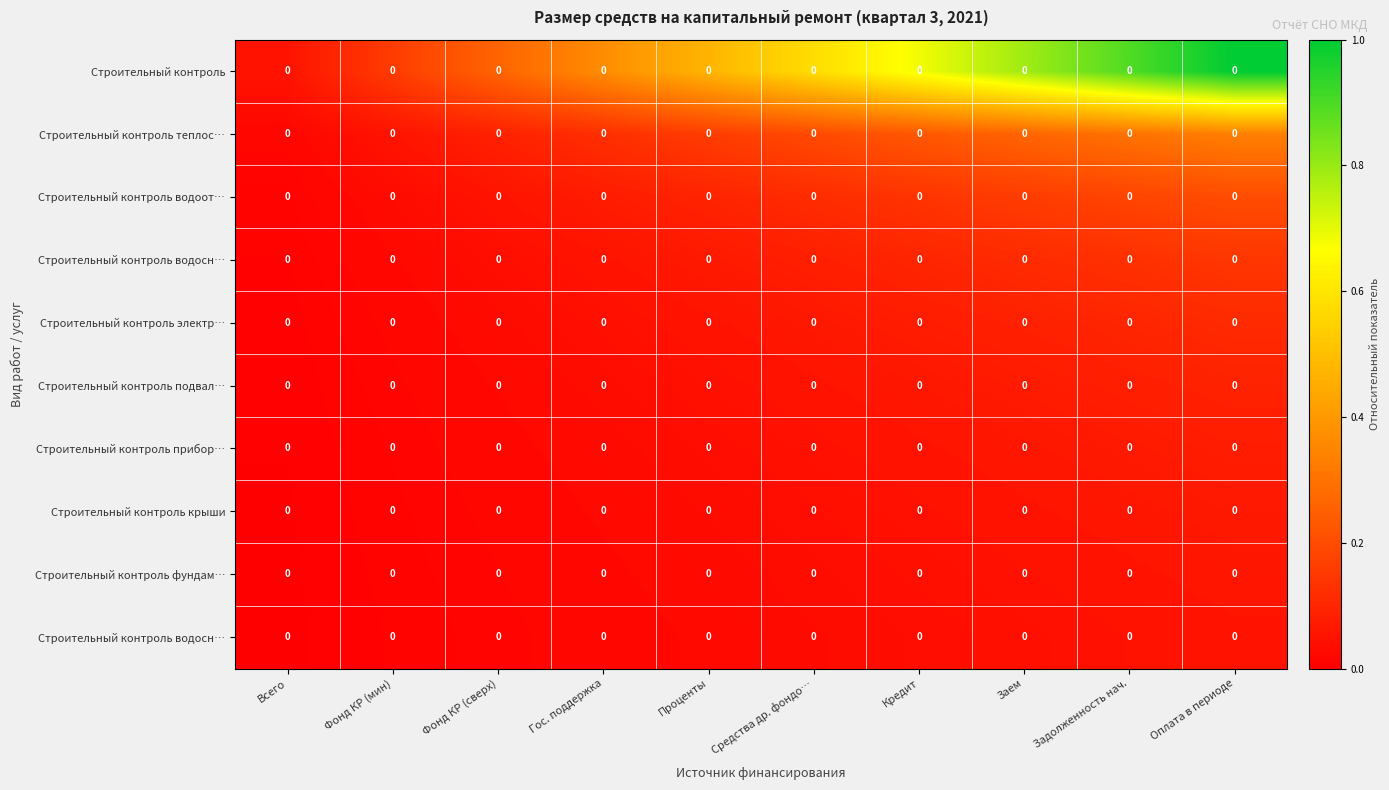

Between Фонд КР (сверх) and Заем, which is larger?

Заем